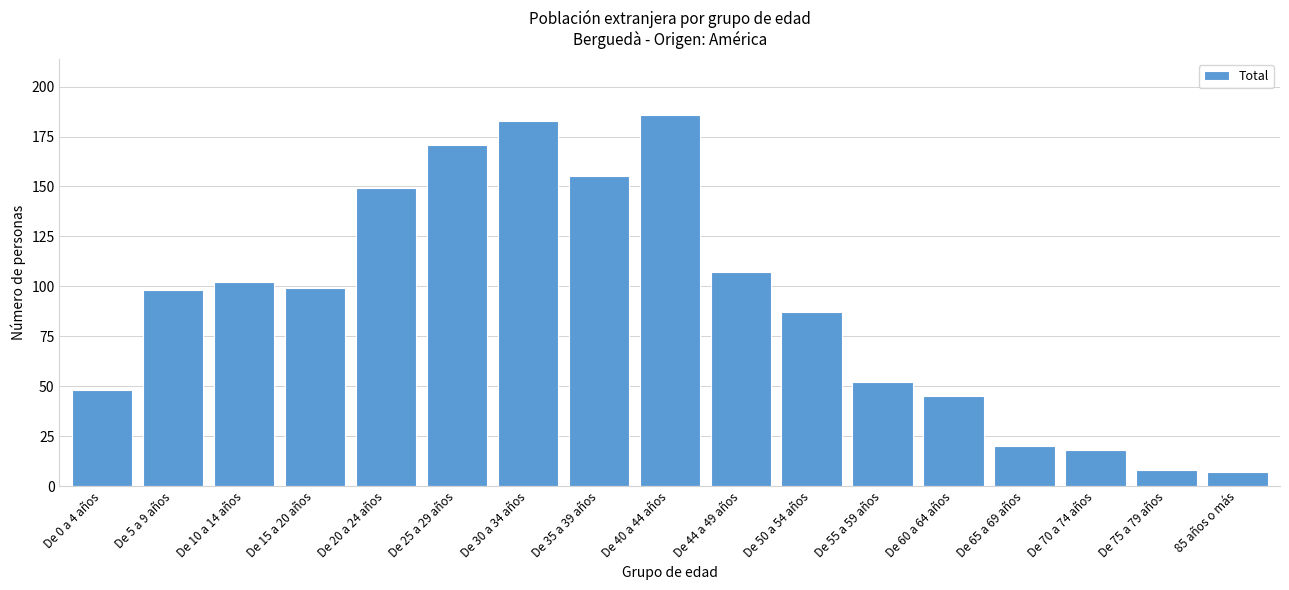

Reading left to right, extract all data points from this chart.

48	98	102	99	149	171	183	155	186	107	87	52	45	20	18	8	7